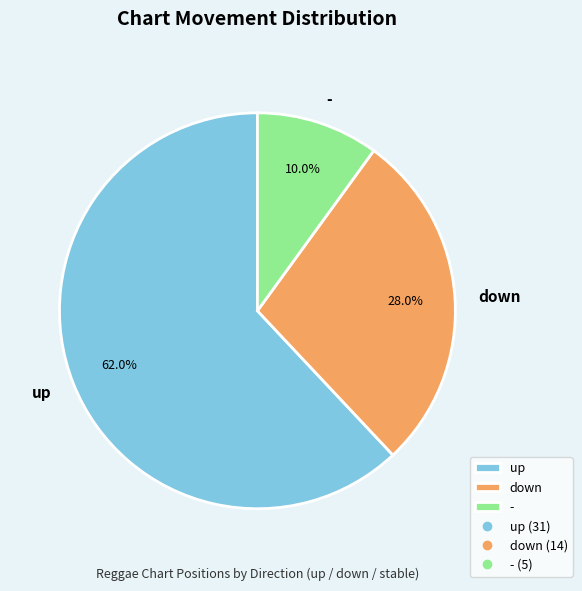

Rank the categories by value from lowest to highest.

-, down, up